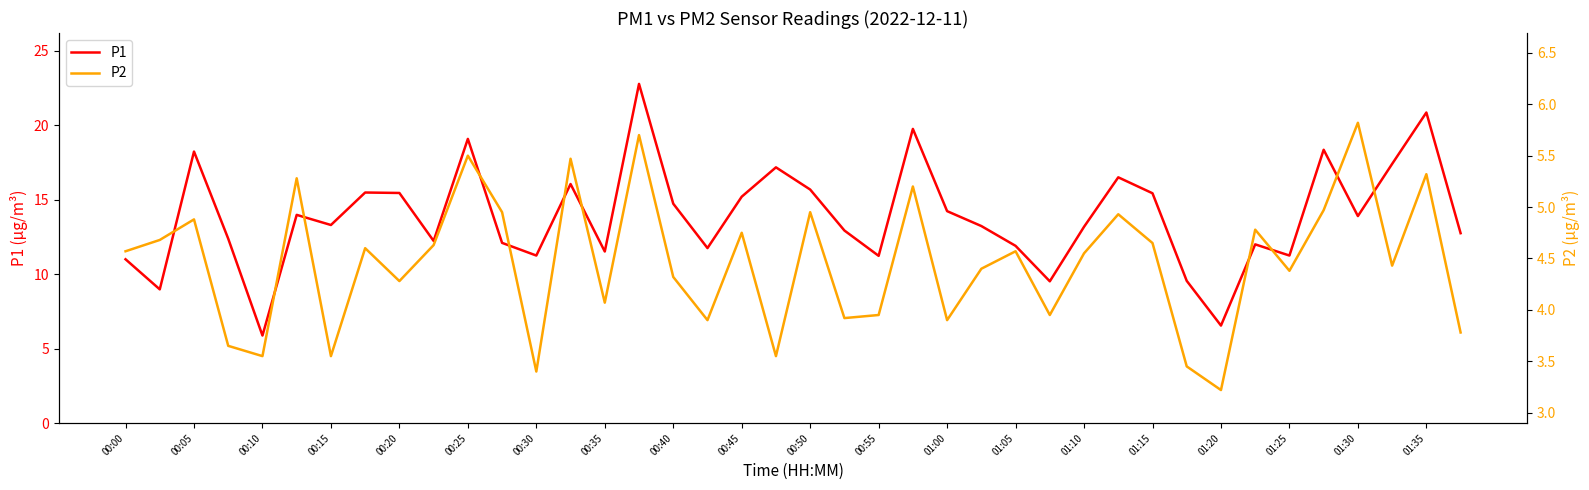

True or false: P1 has a value of 17.3 at 00:15.

False